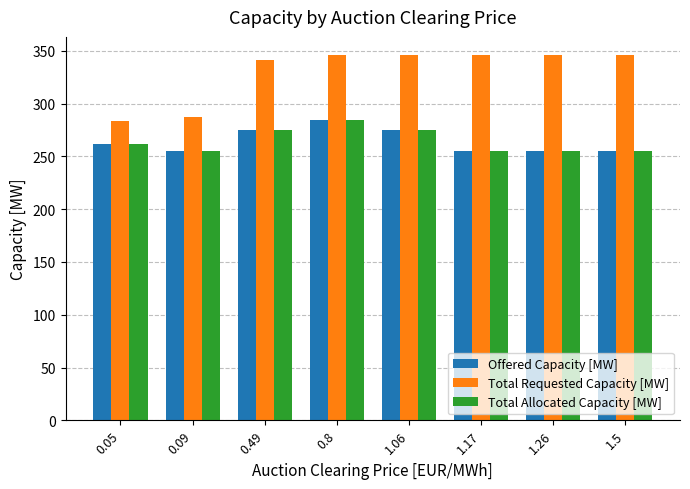

How many values in the Total Requested Capacity [MW] series are below 346?

3